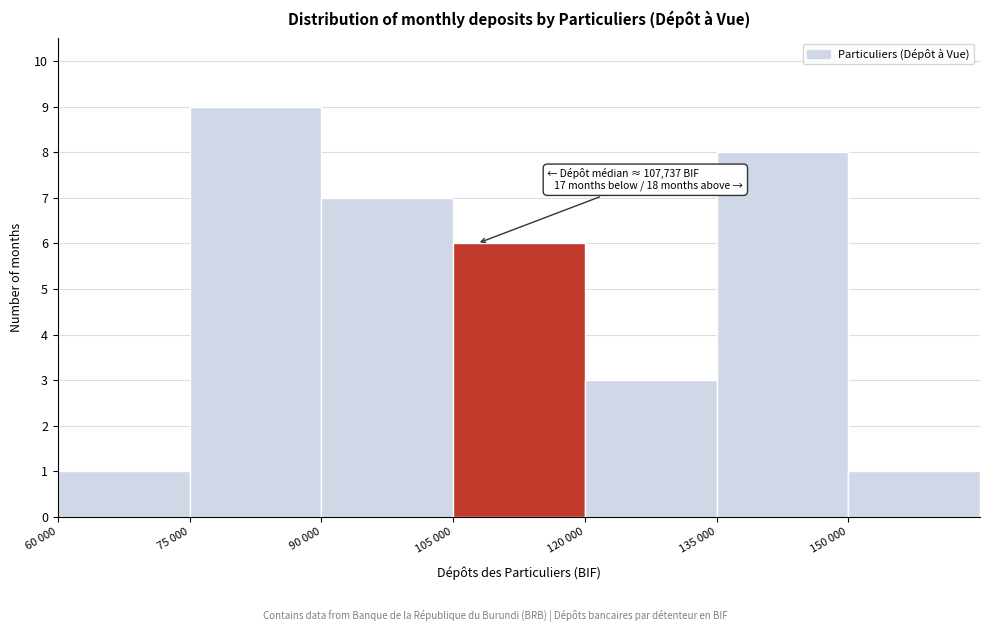

Reading left to right, what are all the values shown in this chart?

1	9	7	6	3	8	1